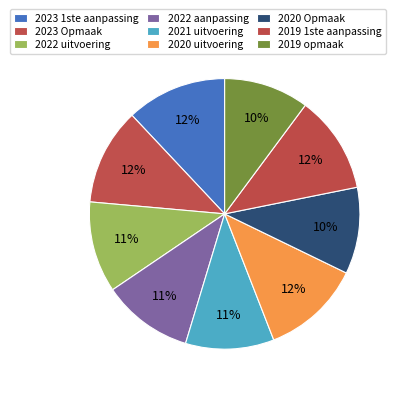

How many slices are in this pie chart?

9